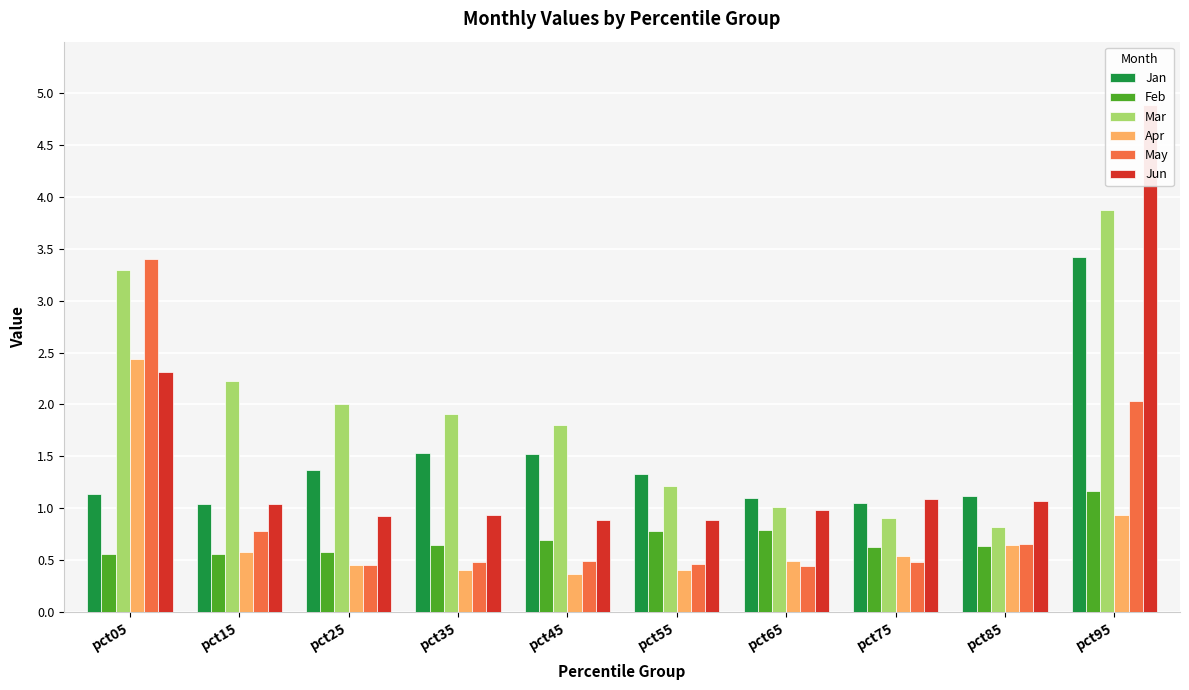

What is the value of the Apr bar at the 3rd from the left?

0.5